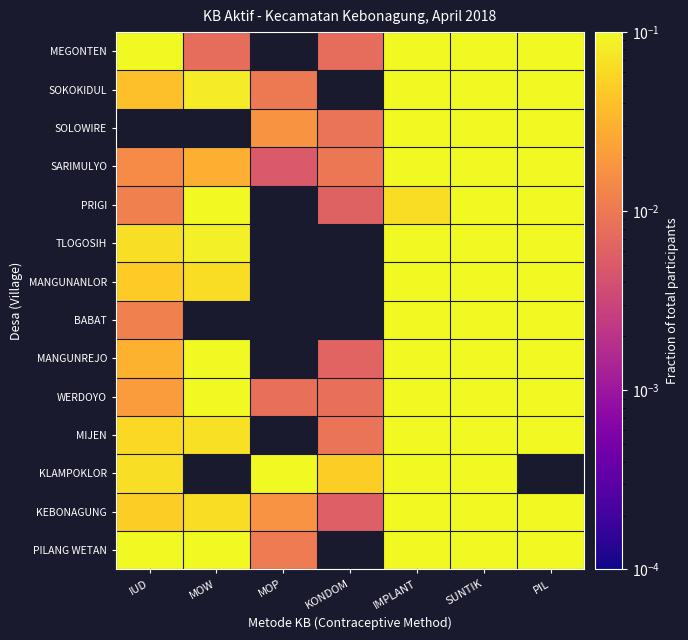

Reading right to left, extract all data points from this chart.

PILANG WETAN: PIL=0.2	SUNTIK=0.5	IMPLANT=0.1	KONDOM=0.0	MOP=0.0	MOW=0.1	IUD=0.1
KEBONAGUNG: PIL=0.2	SUNTIK=0.5	IMPLANT=0.1	KONDOM=0.0	MOP=0.0	MOW=0.1	IUD=0.0
KLAMPOKLOR: PIL=0.0	SUNTIK=0.6	IMPLANT=0.1	KONDOM=0.1	MOP=0.1	MOW=0.0	IUD=0.1
MIJEN: PIL=0.3	SUNTIK=0.3	IMPLANT=0.3	KONDOM=0.0	MOP=0.0	MOW=0.1	IUD=0.1
WERDOYO: PIL=0.3	SUNTIK=0.2	IMPLANT=0.2	KONDOM=0.0	MOP=0.0	MOW=0.2	IUD=0.0
MANGUNREJO: PIL=0.3	SUNTIK=0.4	IMPLANT=0.1	KONDOM=0.0	MOP=0.0	MOW=0.1	IUD=0.0
BABAT: PIL=0.3	SUNTIK=0.3	IMPLANT=0.5	KONDOM=0.0	MOP=0.0	MOW=0.0	IUD=0.0
MANGUNANLOR: PIL=0.2	SUNTIK=0.5	IMPLANT=0.2	KONDOM=0.0	MOP=0.0	MOW=0.1	IUD=0.0
TLOGOSIH: PIL=0.2	SUNTIK=0.4	IMPLANT=0.3	KONDOM=0.0	MOP=0.0	MOW=0.1	IUD=0.1
PRIGI: PIL=0.2	SUNTIK=0.6	IMPLANT=0.1	KONDOM=0.0	MOP=0.0	MOW=0.1	IUD=0.0
SARIMULYO: PIL=0.2	SUNTIK=0.5	IMPLANT=0.3	KONDOM=0.0	MOP=0.0	MOW=0.0	IUD=0.0
SOLOWIRE: PIL=0.2	SUNTIK=0.5	IMPLANT=0.3	KONDOM=0.0	MOP=0.0	MOW=0.0	IUD=0.0
SOKOKIDUL: PIL=0.3	SUNTIK=0.3	IMPLANT=0.3	KONDOM=0.0	MOP=0.0	MOW=0.1	IUD=0.0
MEGONTEN: PIL=0.1	SUNTIK=0.5	IMPLANT=0.3	KONDOM=0.0	MOP=0.0	MOW=0.0	IUD=0.1